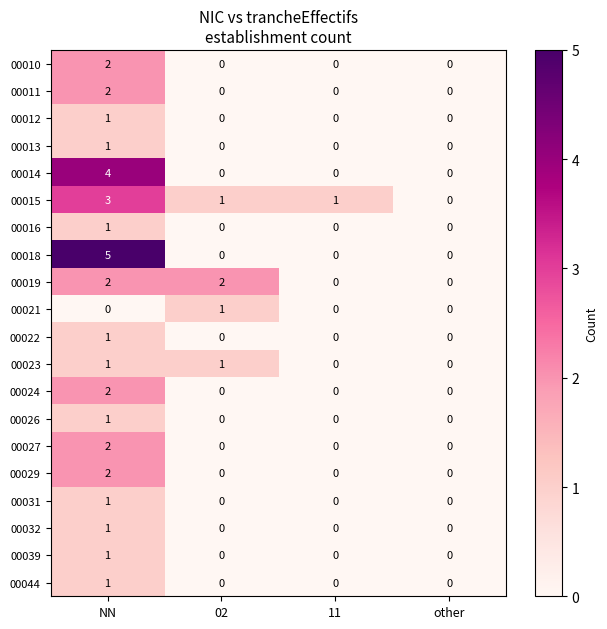

Which series has the largest range (max minus min)?

00018